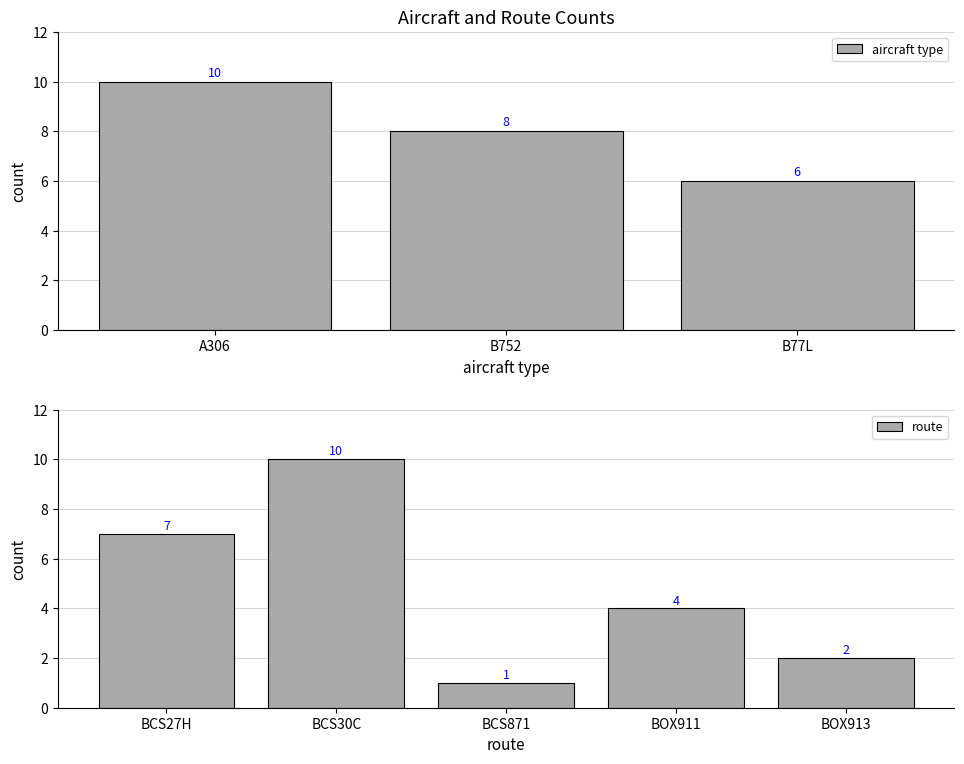

List the labels in order of aircraft type value, smallest first.

B77L, B752, A306